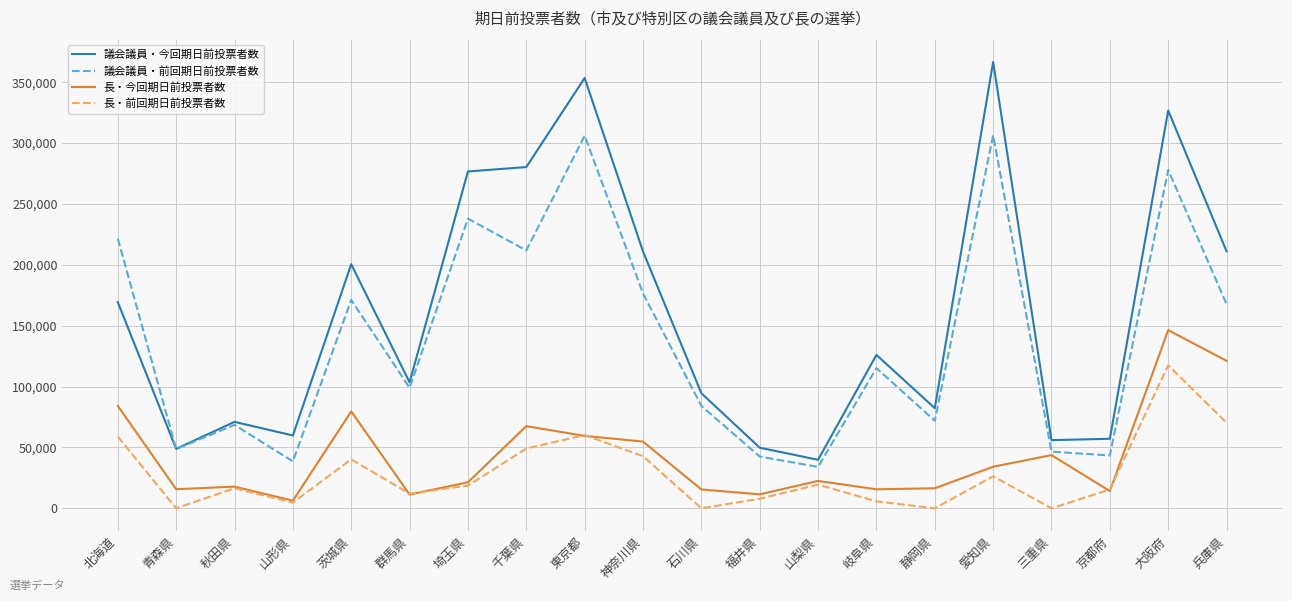

In 議会議員・前回期日前投票者数, how many points are higher than both neighbors (excluding endpoints)?

7